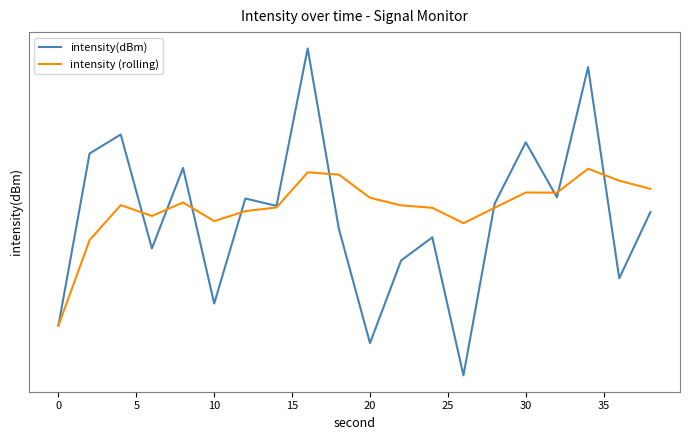

True or false: intensity(dBm) has more than 1 interior local peaks.

True